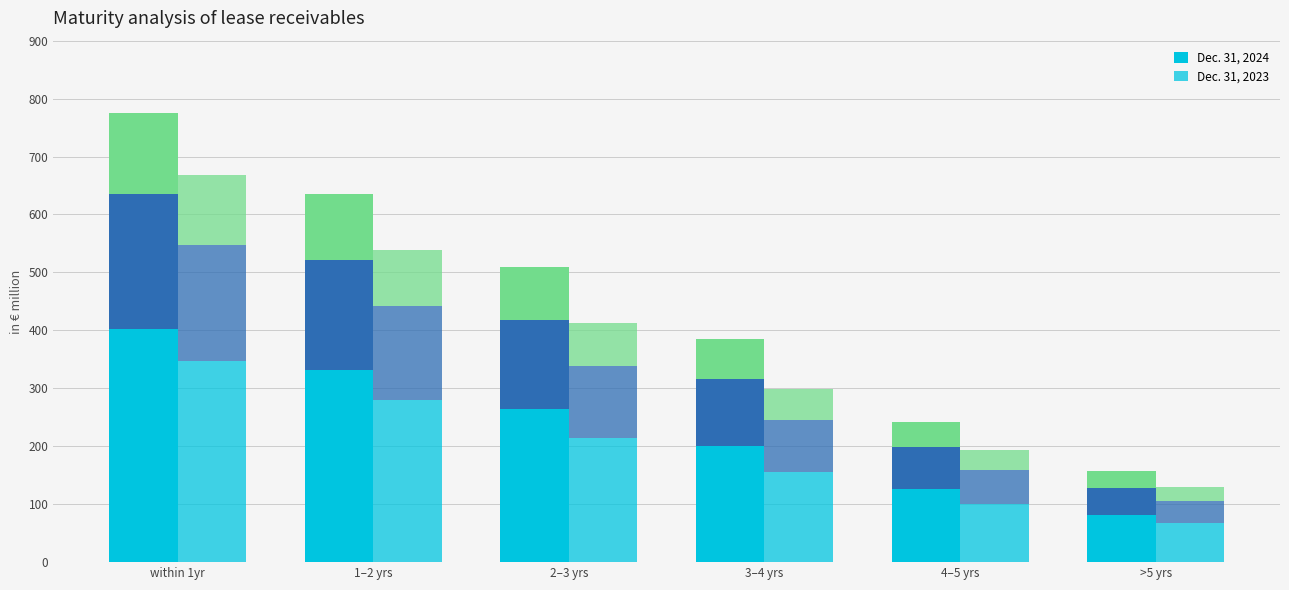

Is it true that Dec. 31, 2023 (mid) equals 161.7 at 1–2 yrs?

True